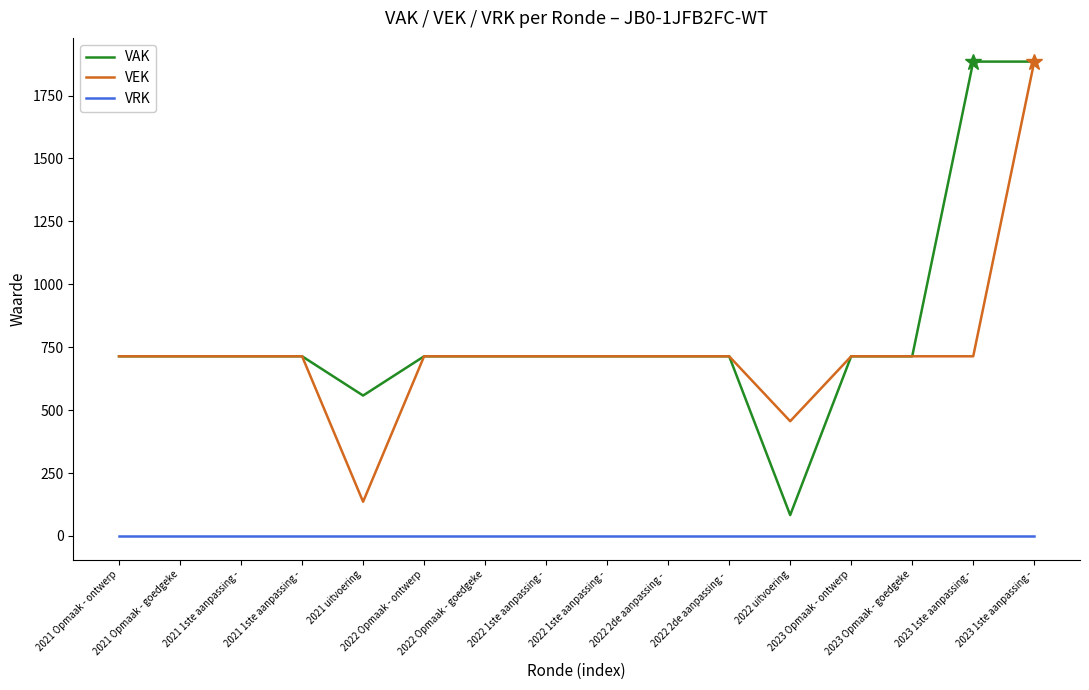

What is the difference between the highest and lowest values at 2022 1ste aanpassing -?

714